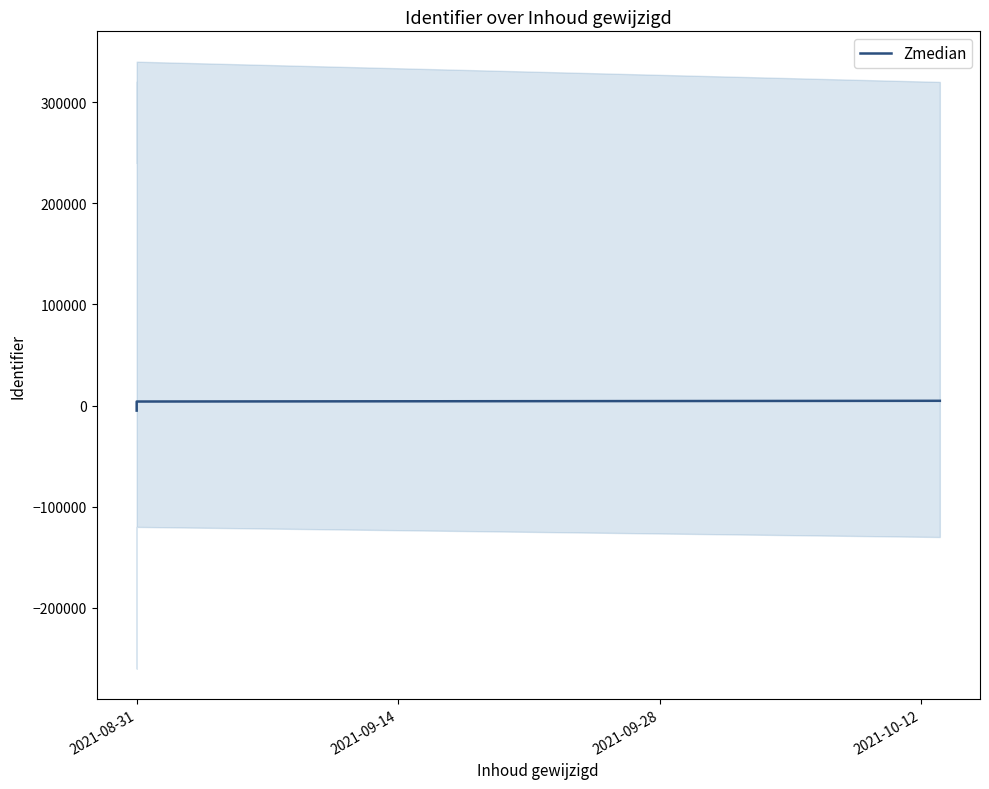

Does the chart display data point markers on the line(s)?

No